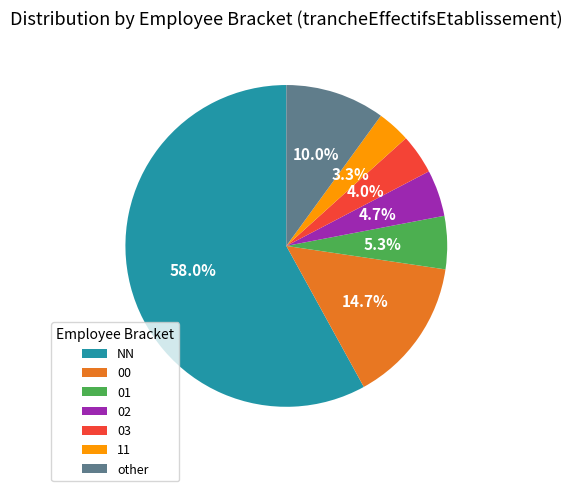

Which slice represents more than half of the pie?

NN